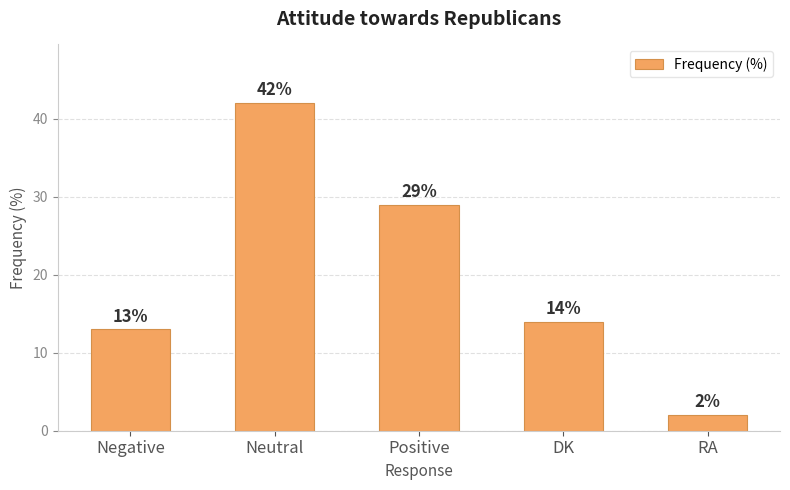

What is the change in value from Positive to RA?

-27